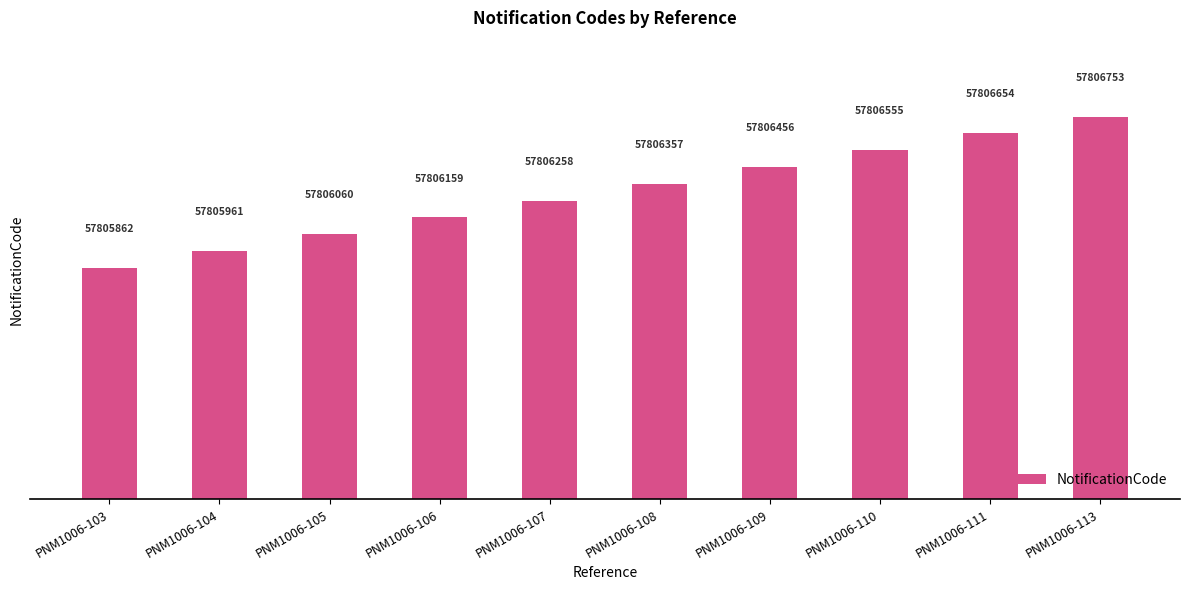

Reading left to right, list all the values displayed in this chart.

57805862	57805961	57806060	57806159	57806258	57806357	57806456	57806555	57806654	57806753